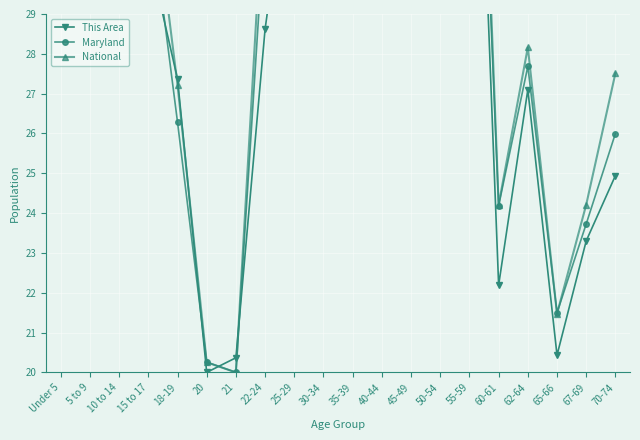

Reading left to right, transcribe all the data shown in this chart.

This Area: 32.8	36.1	38.4	30.6	27.4	20.0	20.4	28.6	34.0	30.0	34.7	41.3	48.0	46.8	41.2	22.2	27.1	20.4	23.3	24.9
Maryland: 40.9	41.1	42.0	32.0	26.3	20.3	20.0	31.5	43.0	41.2	41.9	44.8	48.0	46.5	41.9	24.2	27.7	21.5	23.7	26.0
National: 44.2	44.4	44.9	33.1	27.2	20.3	20.0	32.8	45.5	43.8	44.1	45.2	48.0	47.4	43.4	24.2	28.2	21.5	24.2	27.5